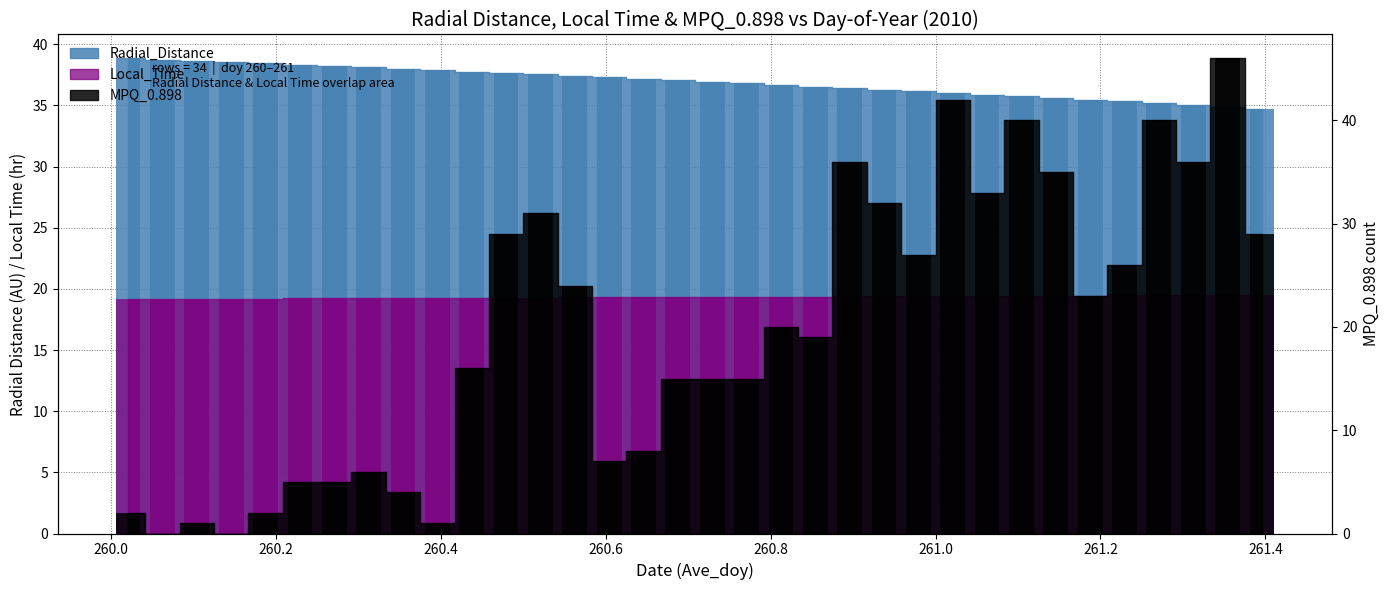

What is the label of the 21st bar from the right?

260.5625